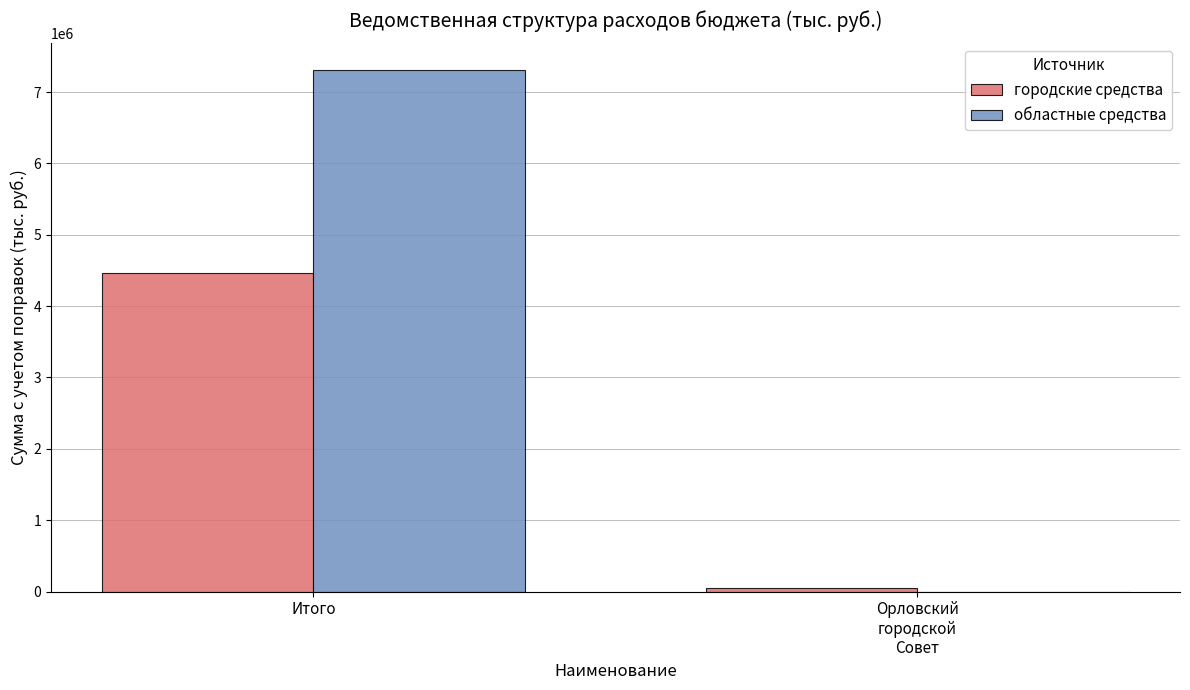

What is the maximum value shown in the chart?

7315335.8